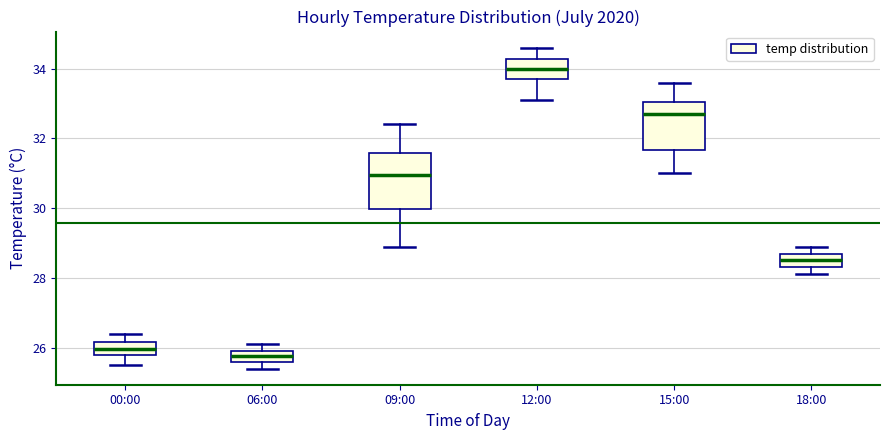

Which box is the tallest, from its lower edge to its upper edge?

09:00